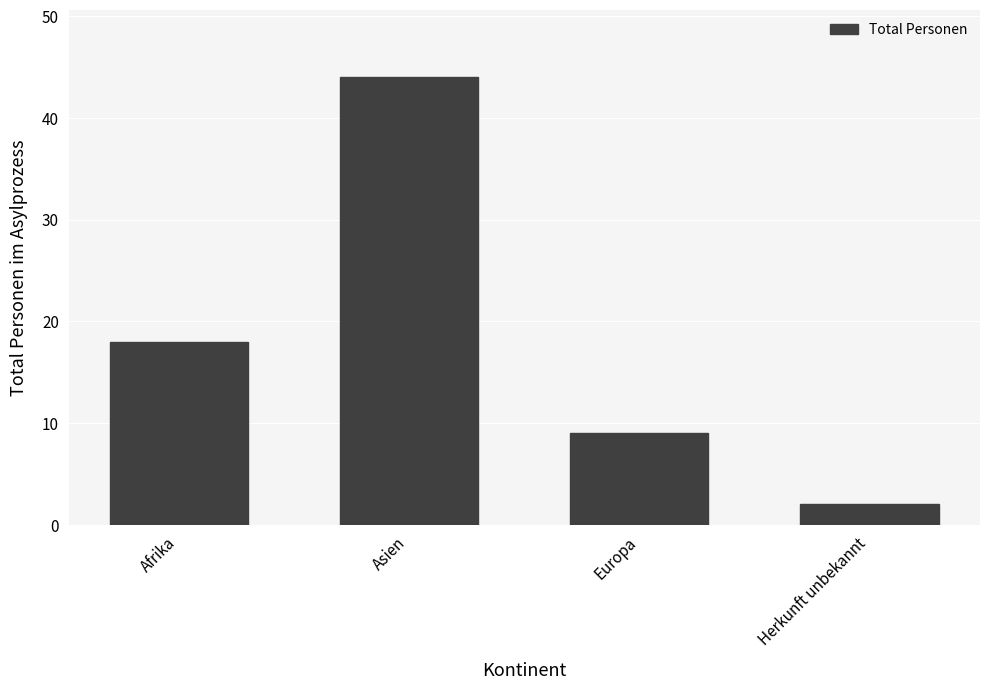

Approximately how many times larger is the value at Asien compared to Herkunft unbekannt?

22.0